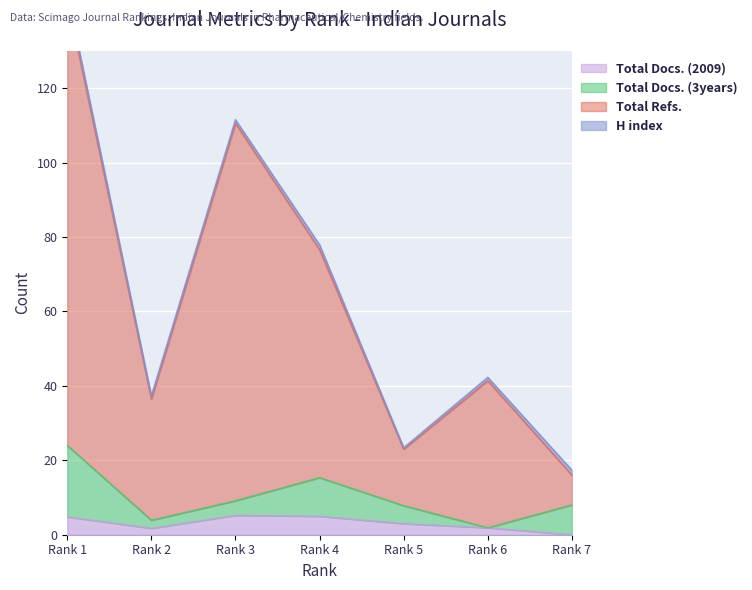

Does the chart display data point markers on the line(s)?

No